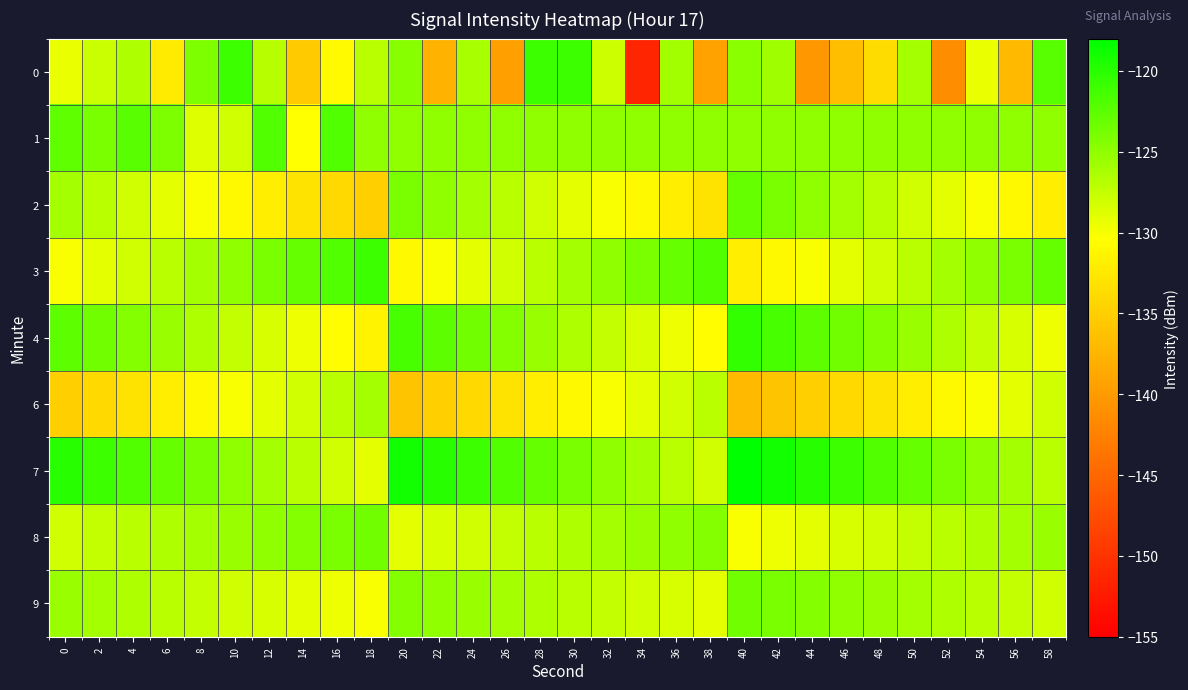

What is the difference between the highest and lowest values at 26?

17.5